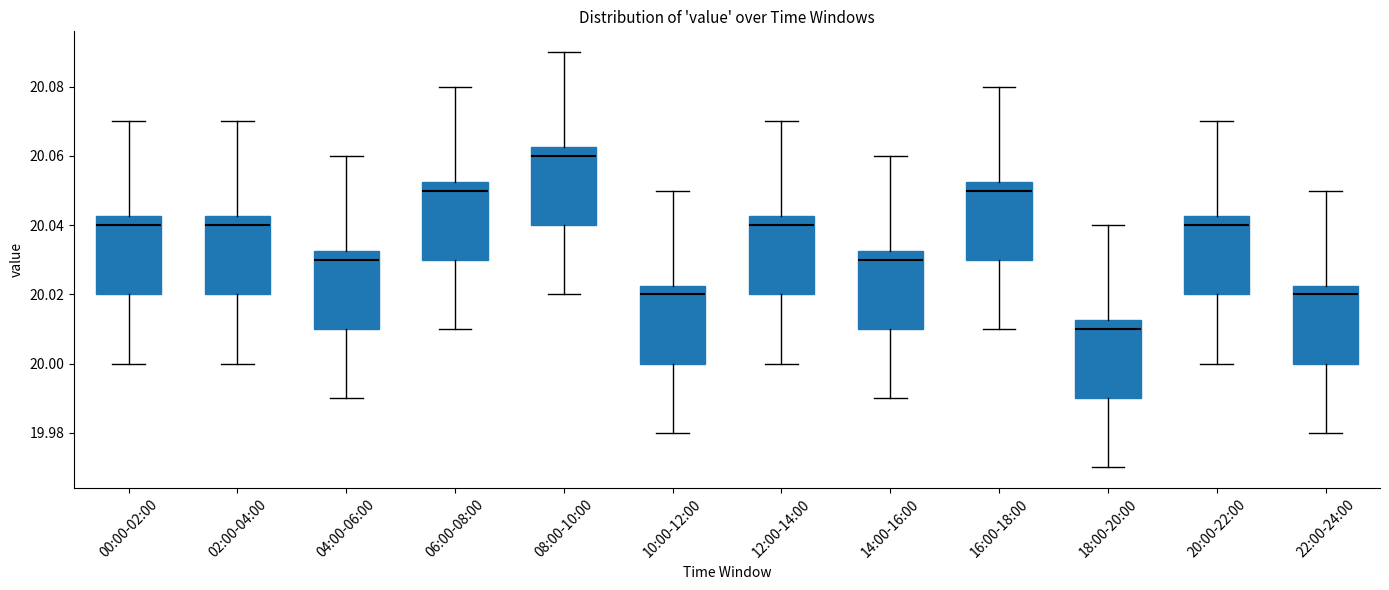

Which box's median line is the lowest?

18:00-20:00